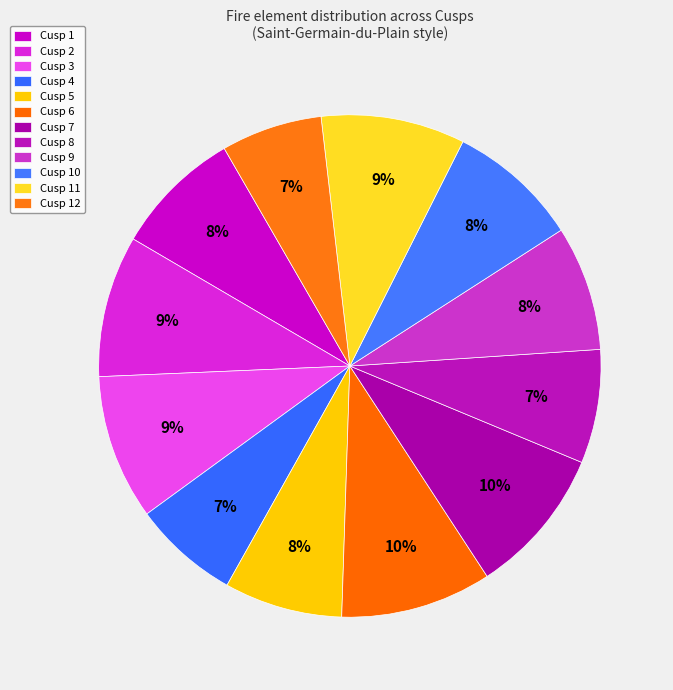

How many slices are in this pie chart?

12